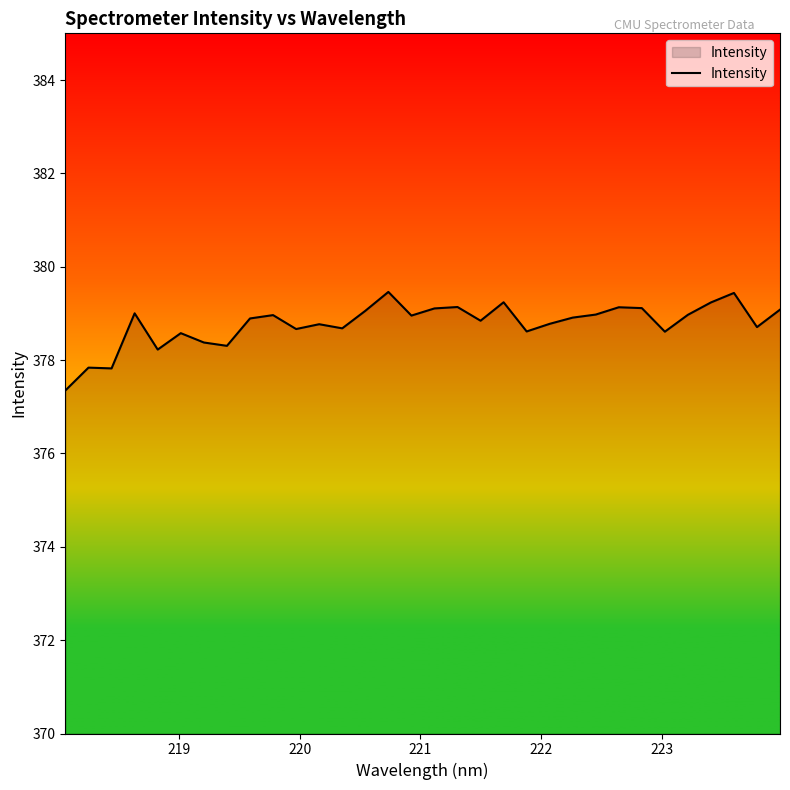

What is the greatest value displayed?

379.5